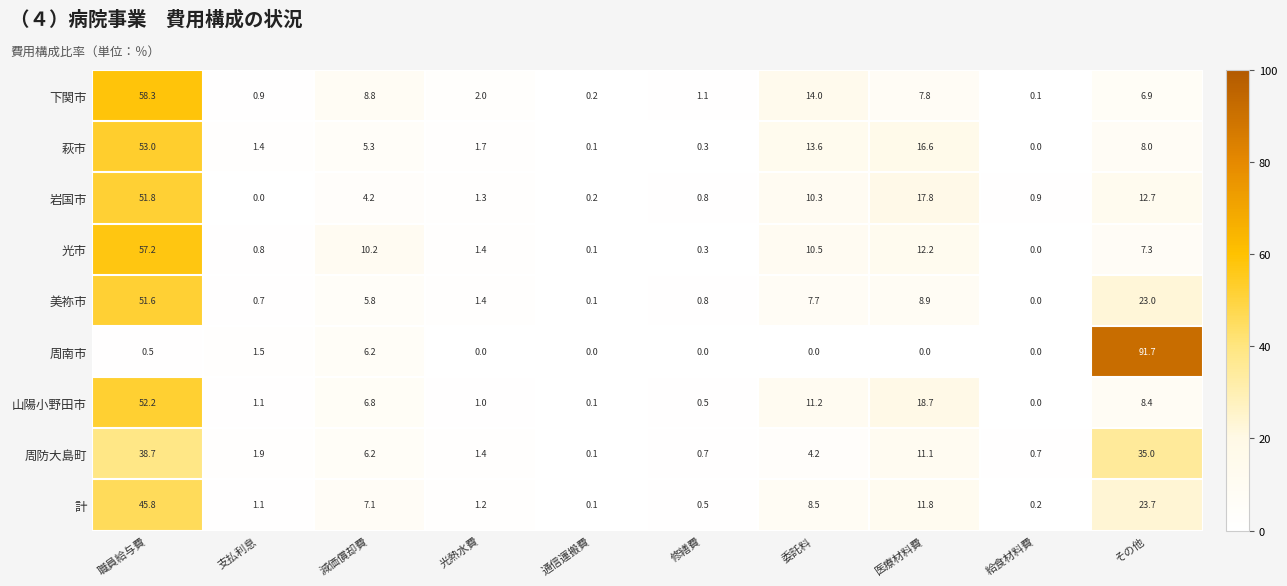

List the series in order of their peak value, highest first.

周南市, 下関市, 光市, 萩市, 山陽小野田市, 岩国市, 美祢市, 計, 周防大島町